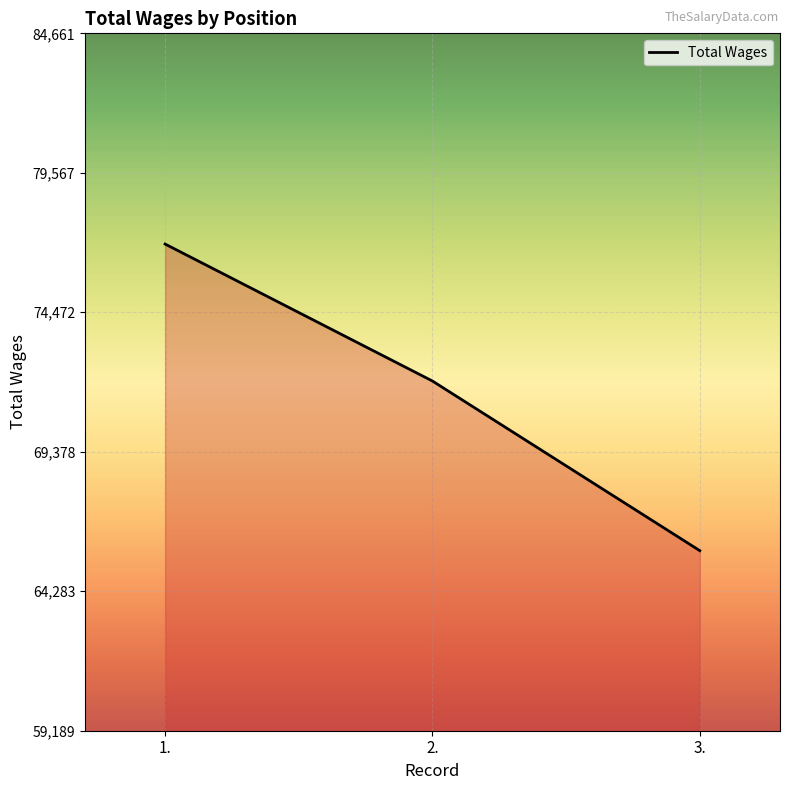

Reading left to right, list all the values displayed in this chart.

76965	71962	65766